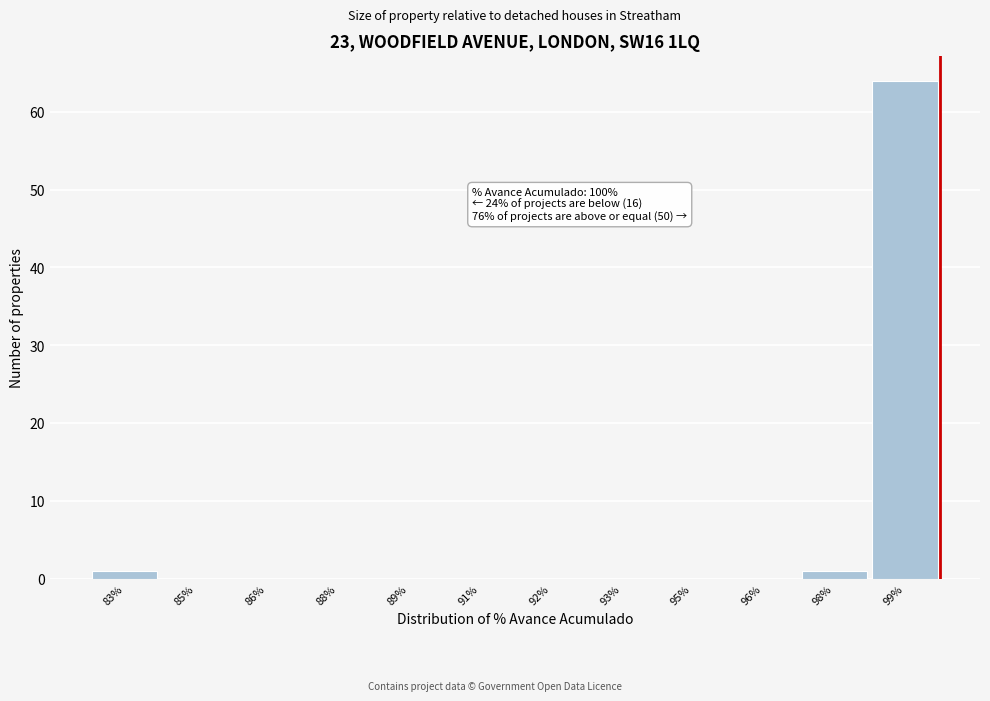

Reading left to right, list all the values displayed in this chart.

83%=1	85%=0	86%=0	88%=0	89%=0	91%=0	92%=0	93%=0	95%=0	96%=0	98%=1	99%=64